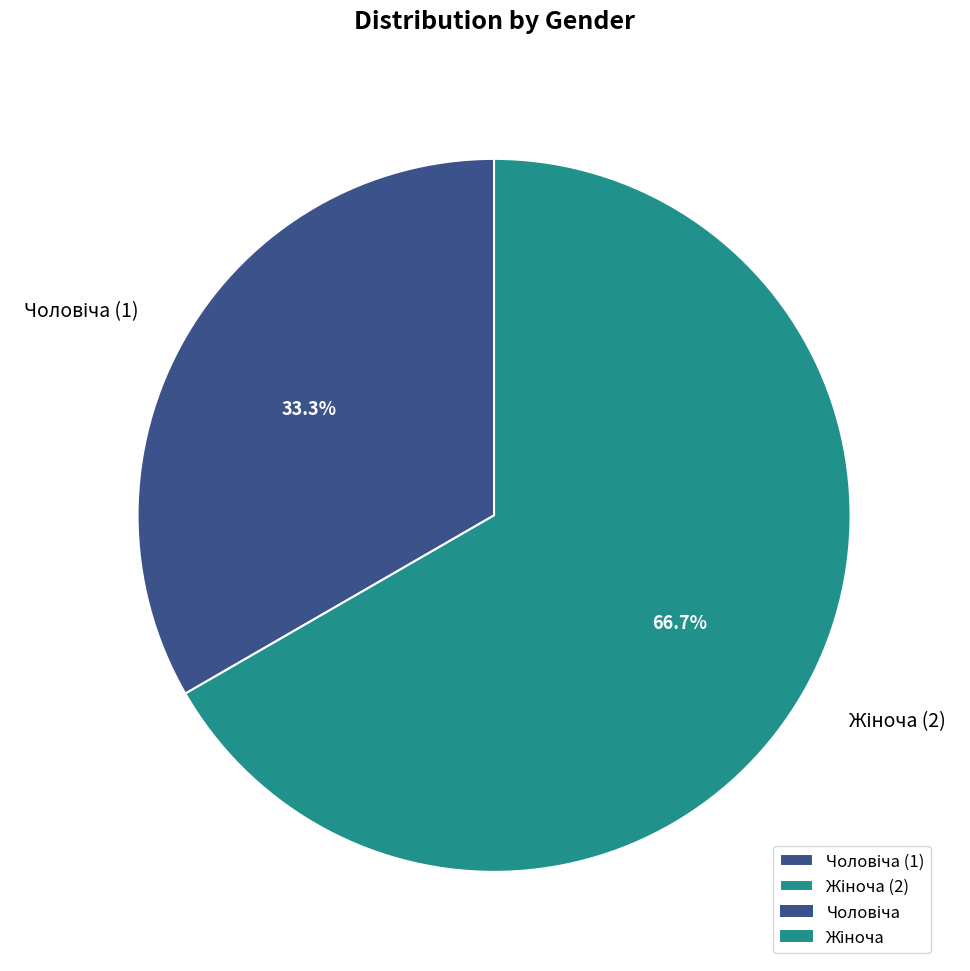

Is there any slice that represents more than half of the pie?

Yes